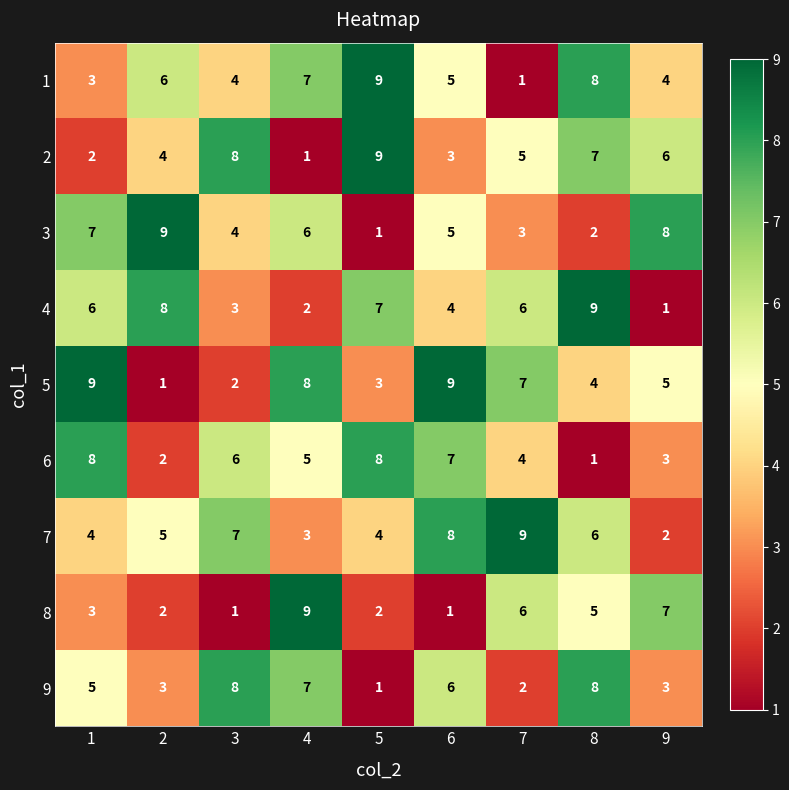

What is the difference between the highest and lowest values at 1?

7